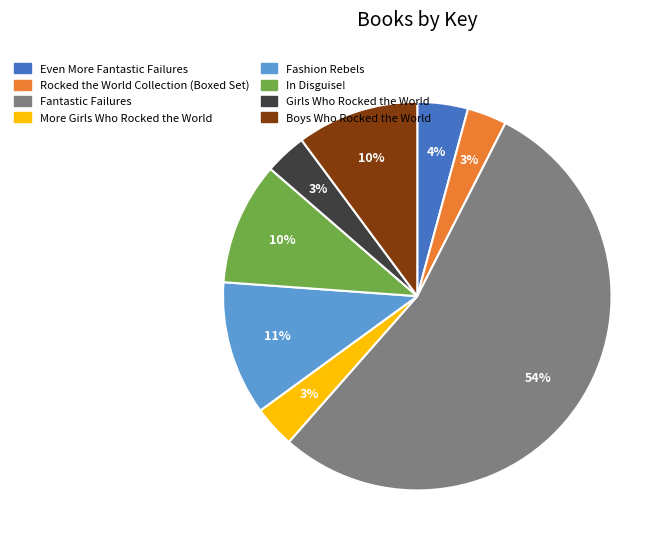

Do Boys Who Rocked the World and Fashion Rebels together represent more than half of the pie?

No